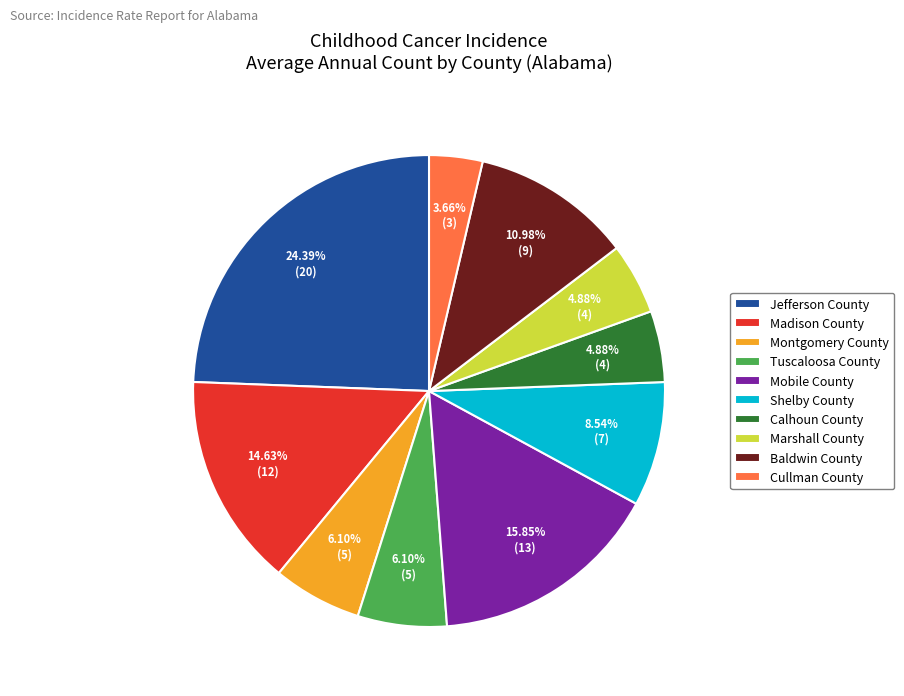

To the nearest percent, what is the difference between the Mobile County and Marshall County slice percentages?

11%